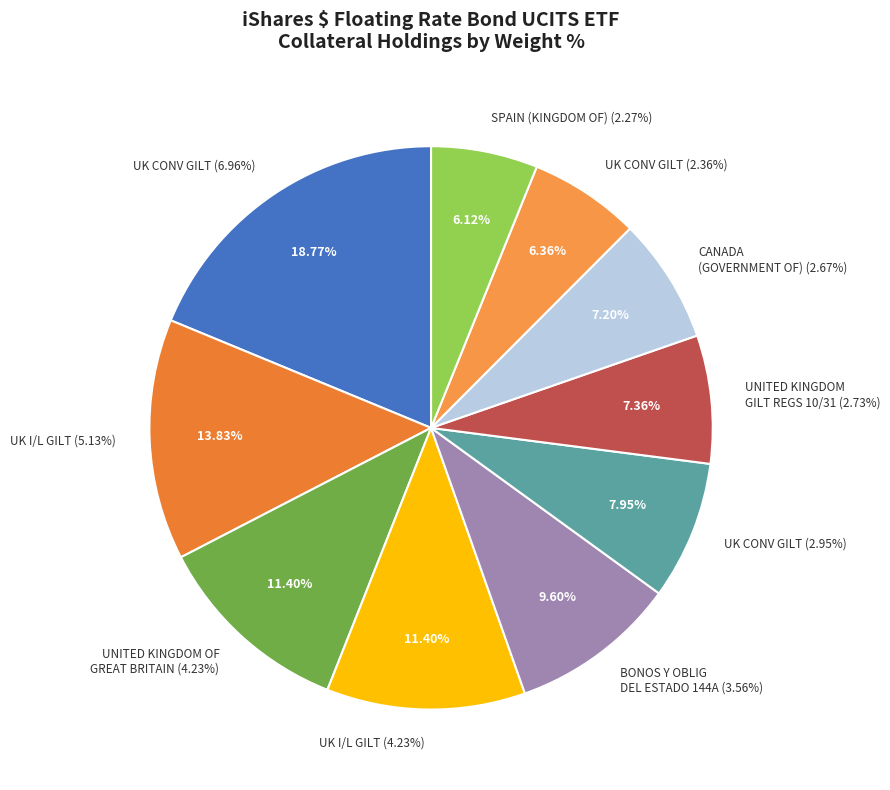

What is the largest slice in the pie chart?

UK CONV GILT (6.96%)